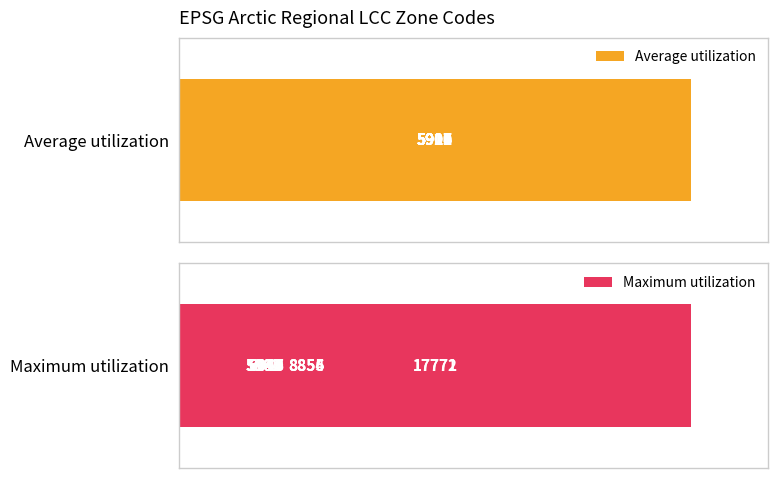

Reading left to right, extract all data points from this chart.

Average utilization: 5906	5907	5908	5909	5910	5911	5912	5913	5914	5915	5916	5917	5918	5919	5920
Maximum utilization: 6046	6047	6048	6049	5943	5944	5902	5903	5904	5905	8854	8855	8856	17771	17772